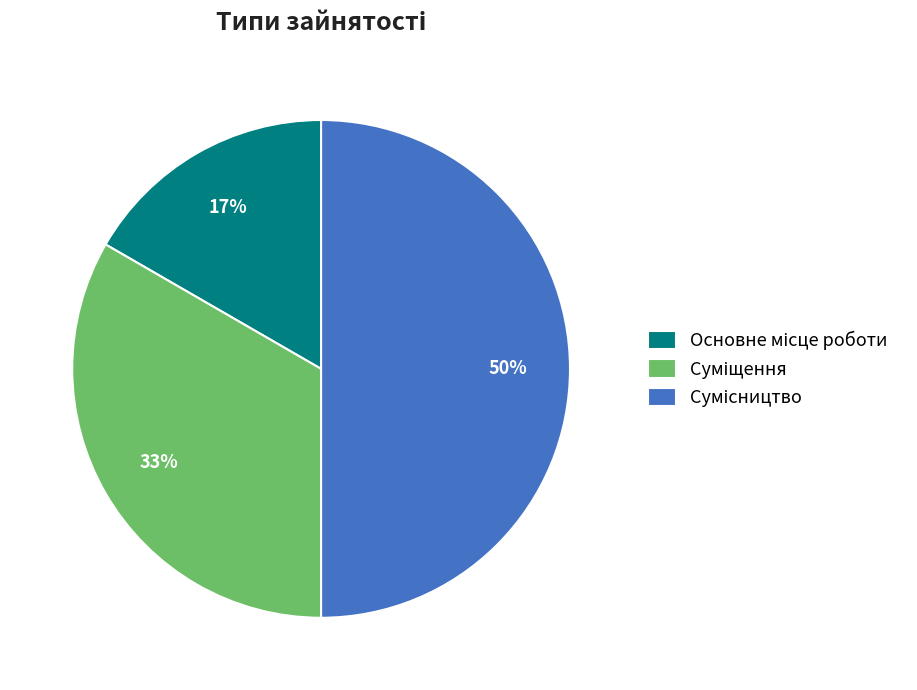

Count the number of slices in the pie.

3